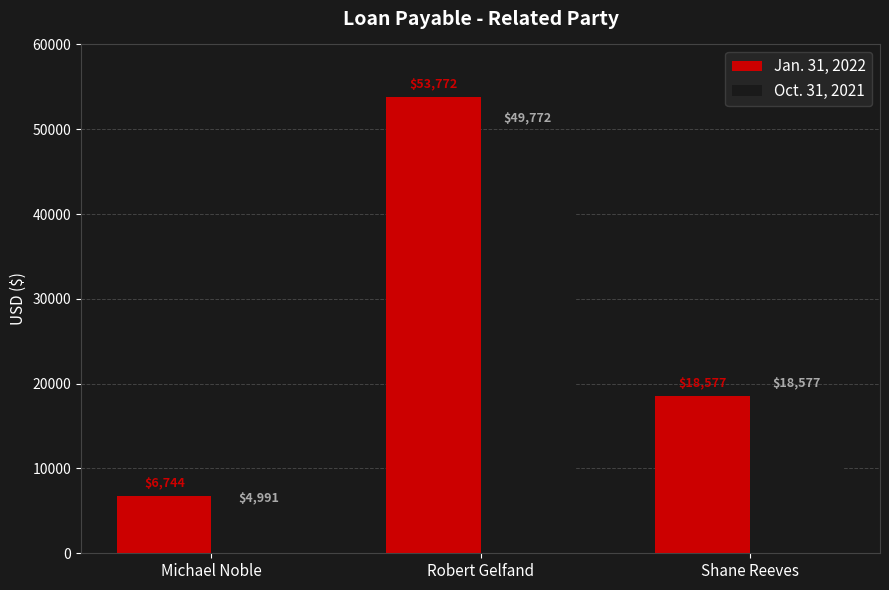

List the series in order of their overall mean, lowest first.

Oct. 31, 2021, Jan. 31, 2022